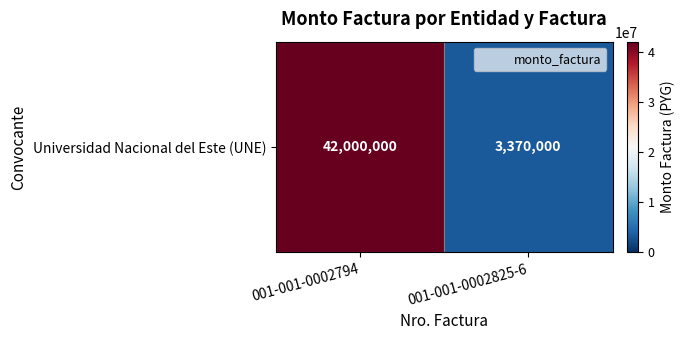

Which has a higher value, 001-001-0002825-6 or 001-001-0002794?

001-001-0002794